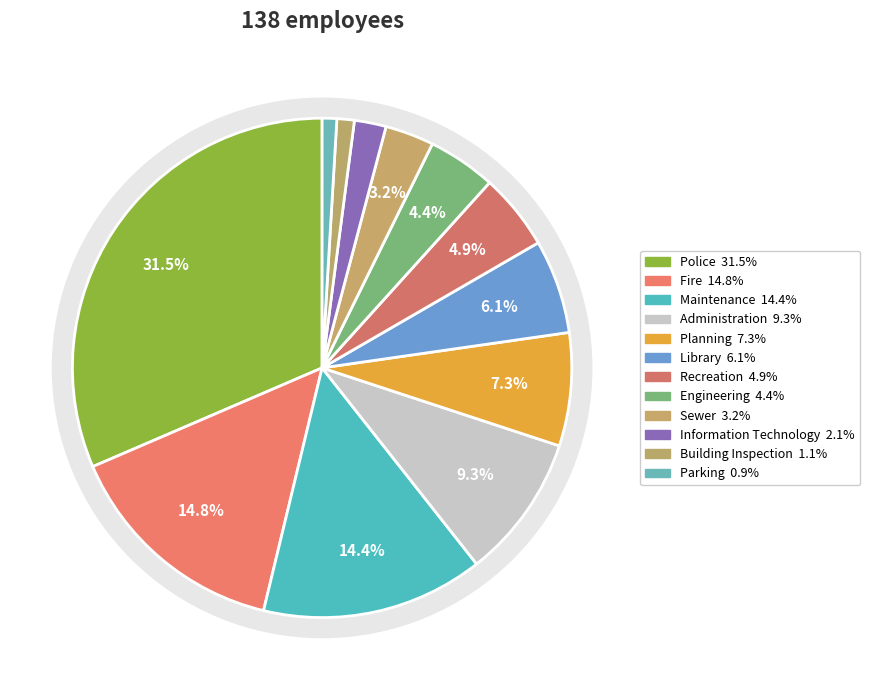

To the nearest percent, what percentage of the pie is Parking?

1%